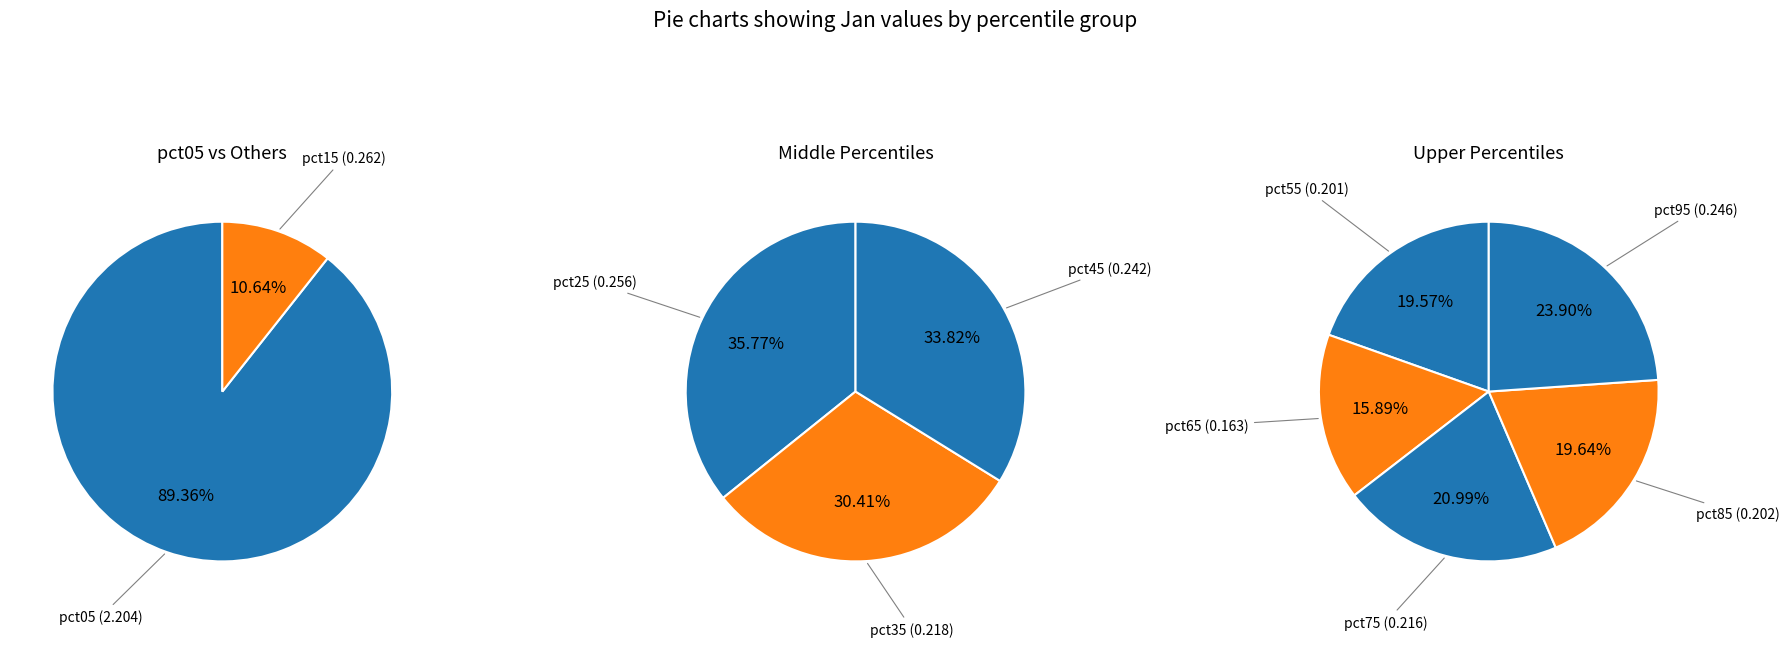

What is the largest slice in the pie chart?

pct05